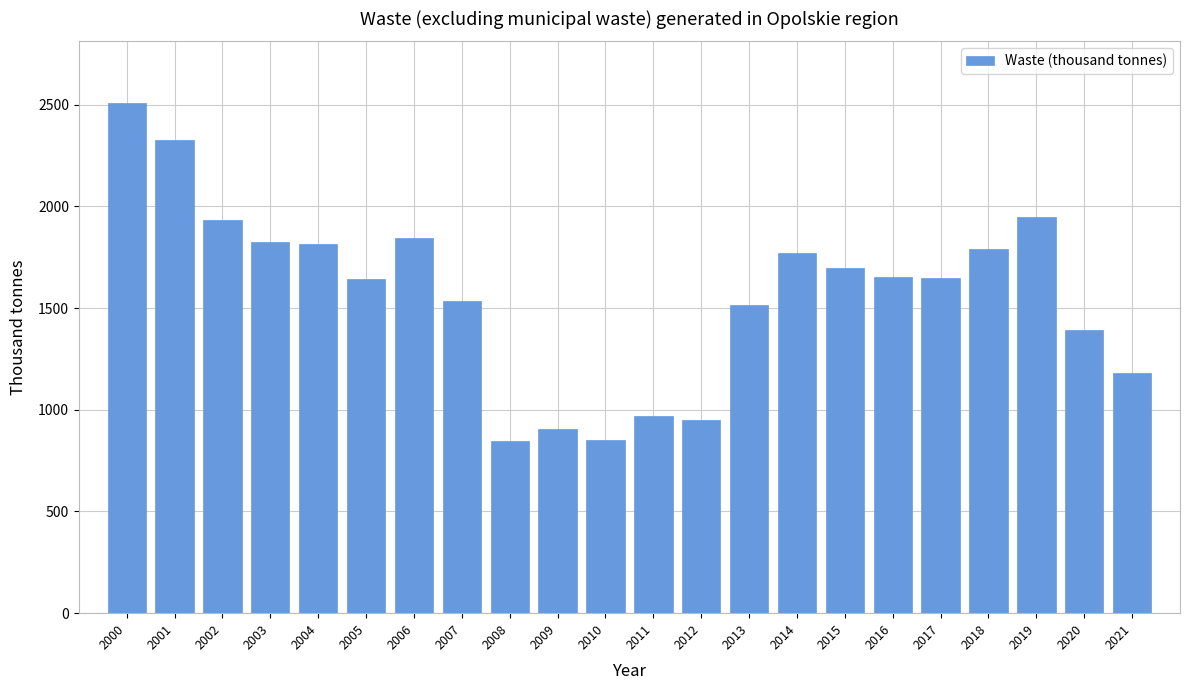

What is the value of the 19th bar from the left?

1792.6